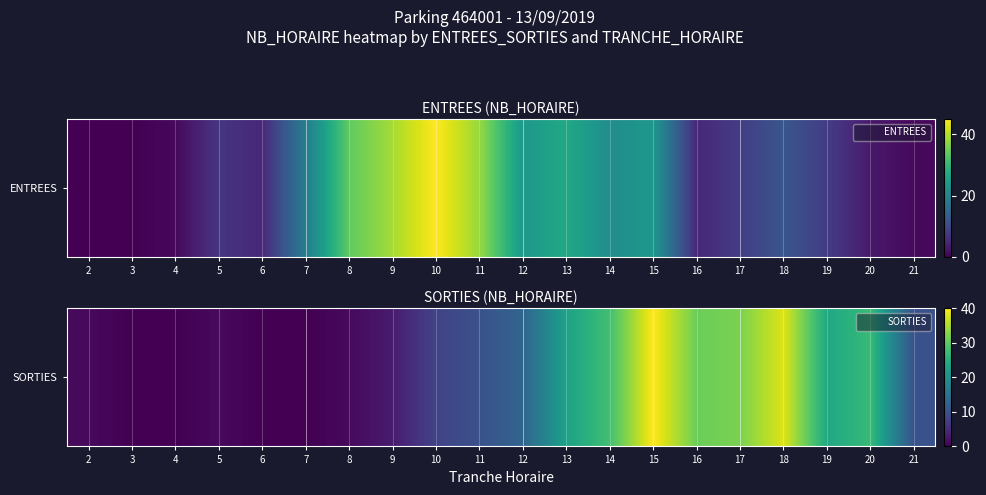

How many data points are less than 10?

9